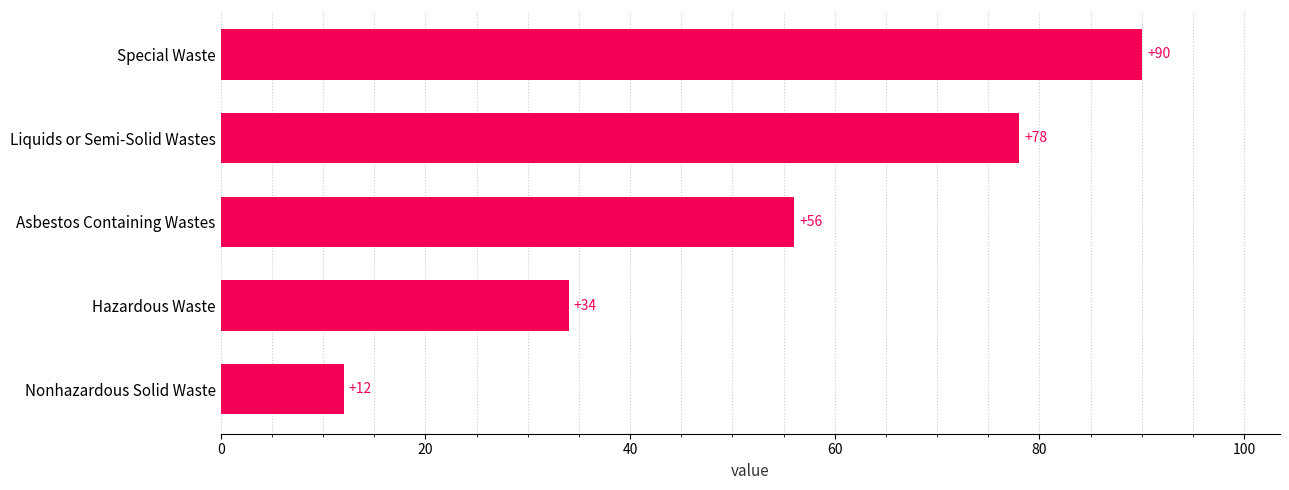

Is it true that the value at Nonhazardous Solid Waste is 16?

False